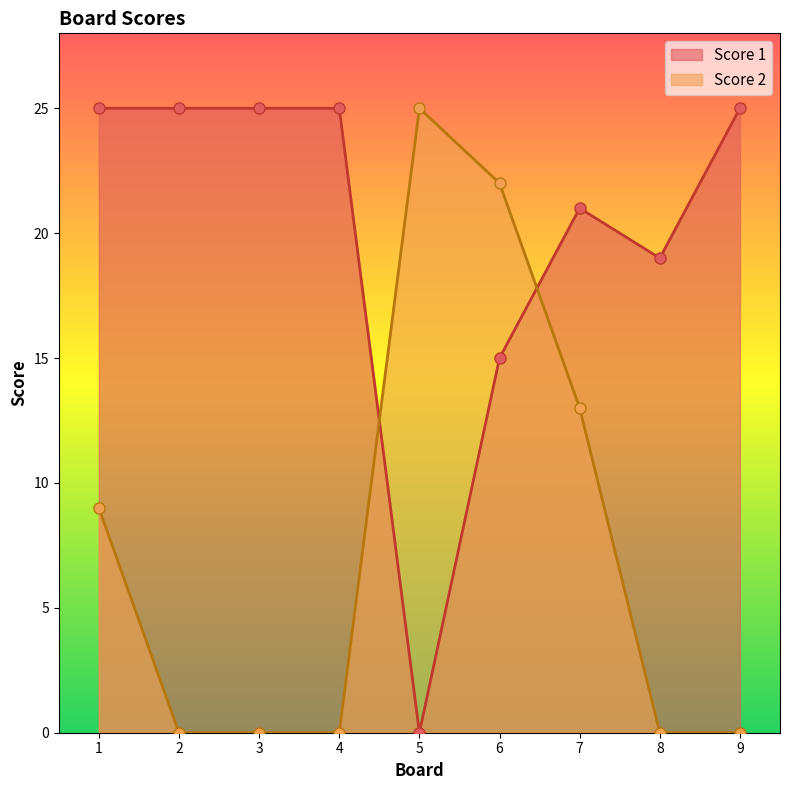

List the labels in order of Score 1 value, smallest first.

5, 6, 8, 7, 1, 2, 3, 4, 9